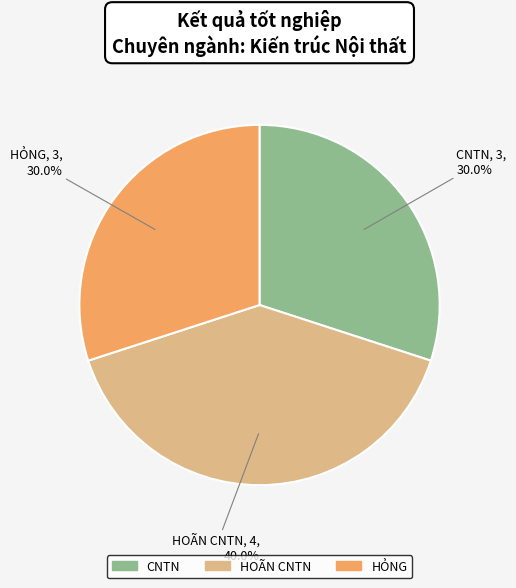

Is the sum of HỎNG and HOÃN CNTN greater than half?

Yes